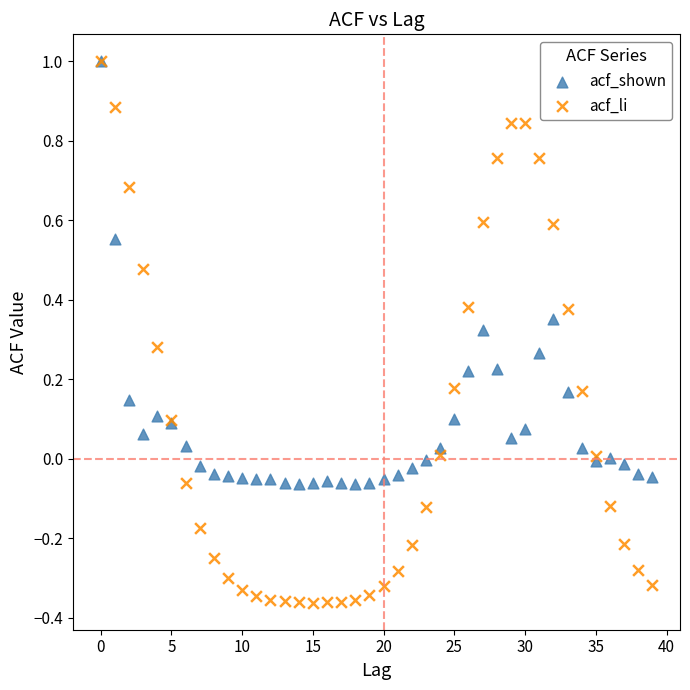

What are all the series names shown in the legend?

acf_shown, acf_li